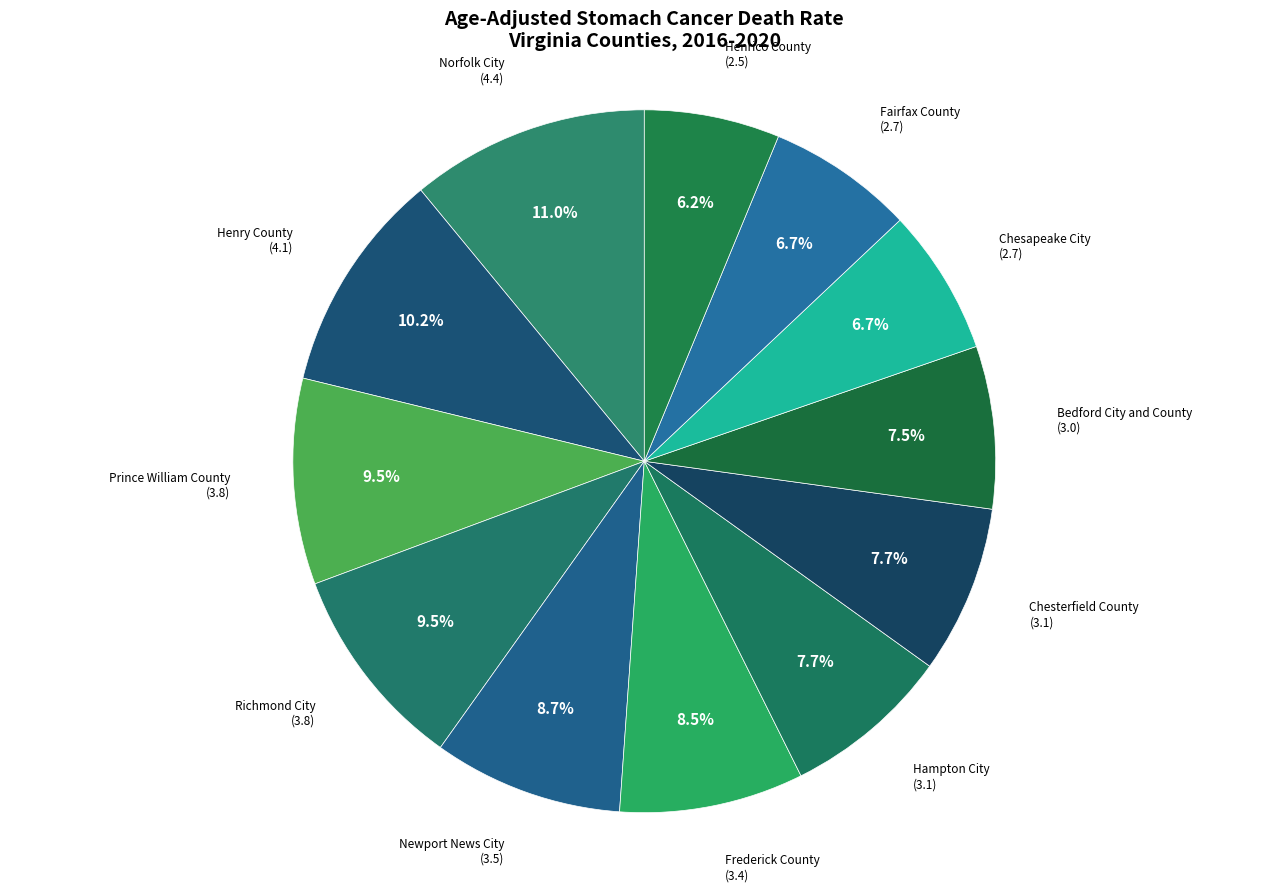

How many slices are in this pie chart?

12